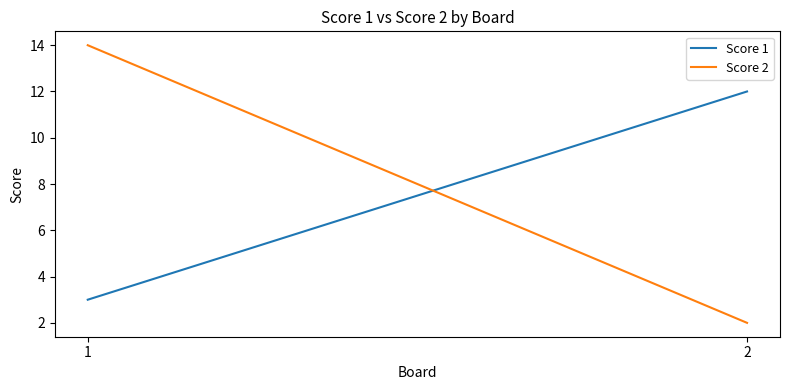

Rank the series at 2 from highest to lowest value.

Score 1, Score 2